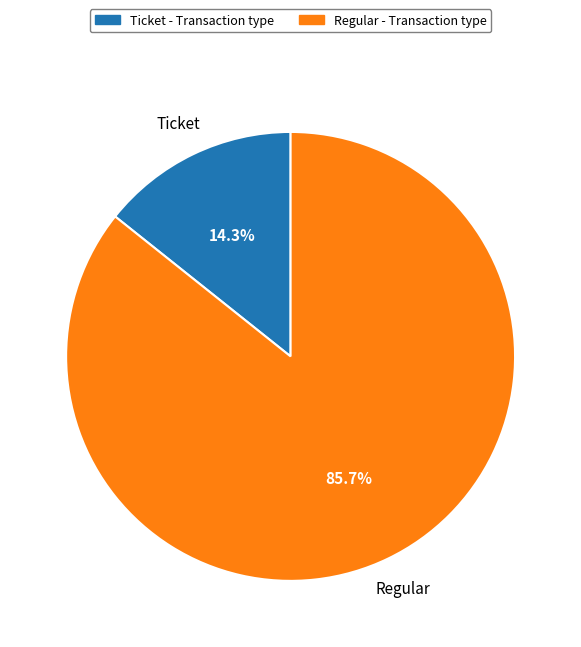

Which category has the biggest portion of the pie?

Regular